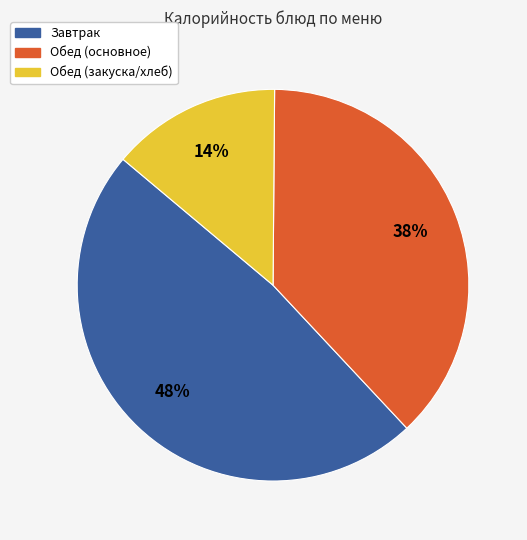

Count the number of slices in the pie.

3